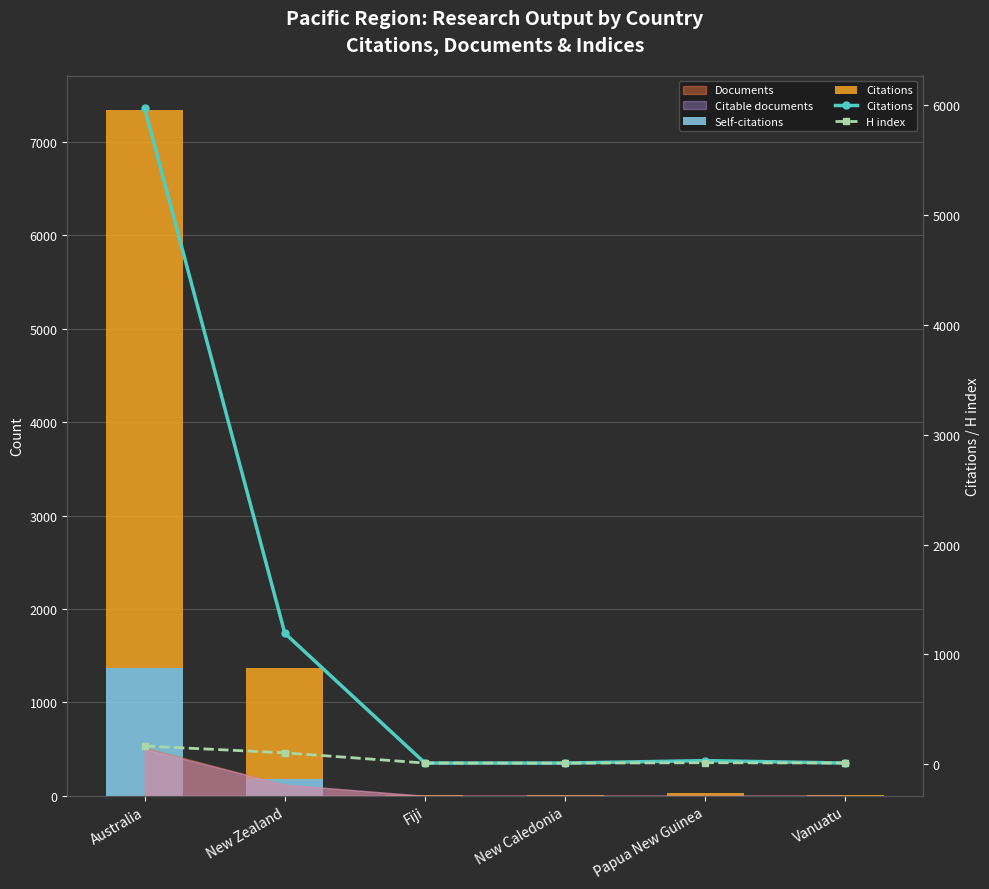

What is the total value across all series at Papua New Guinea?

47